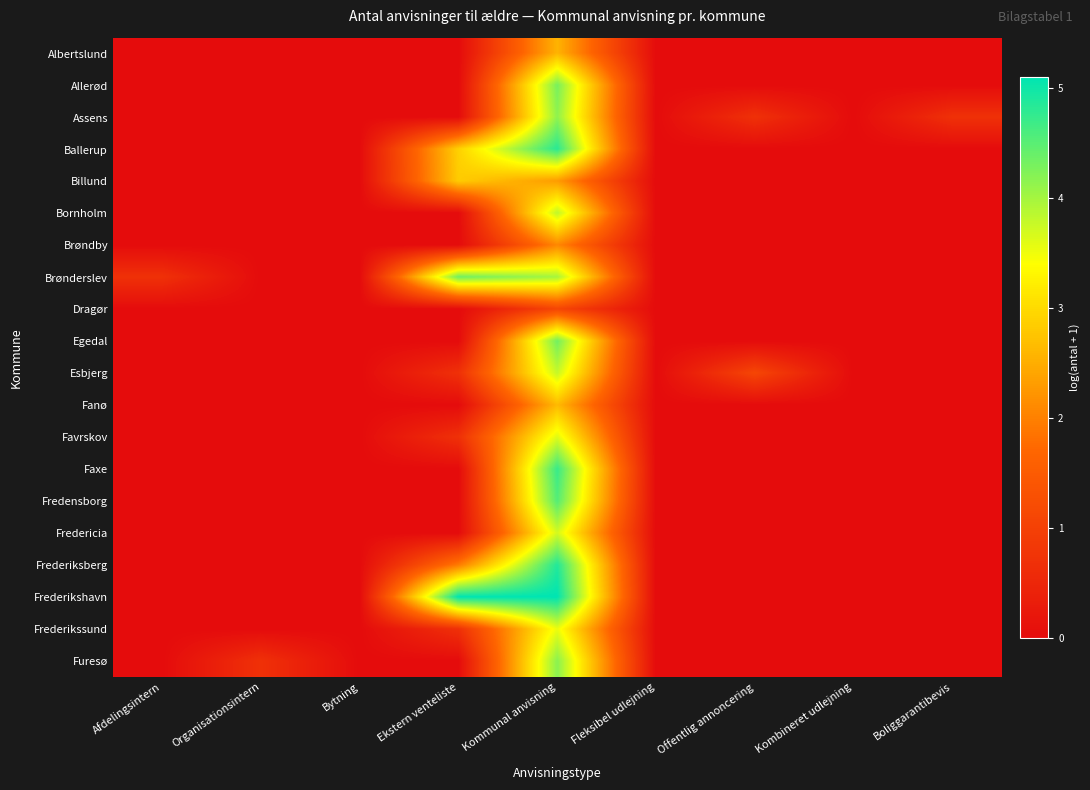

What is the total value across all series at Organisationsintern?

0.7